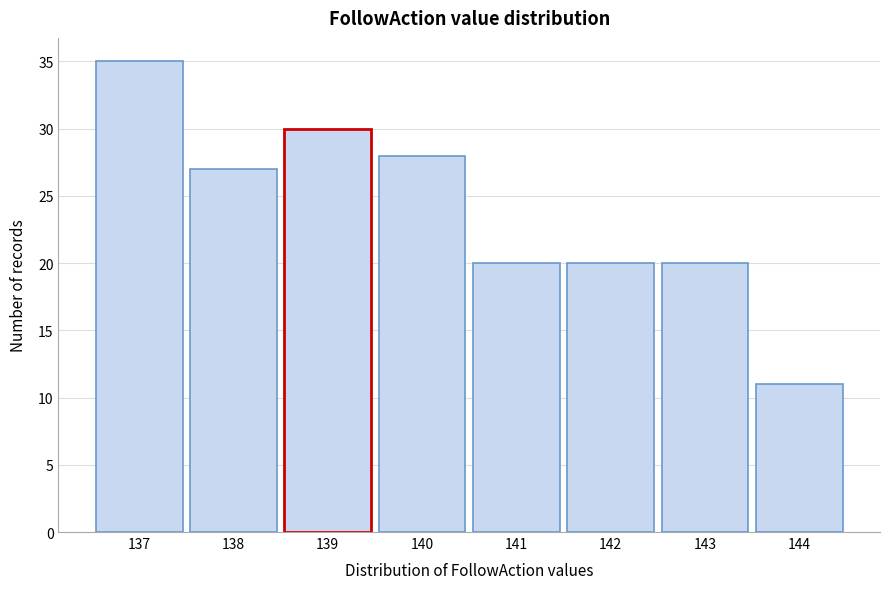

Reading left to right, transcribe this chart: for each bar, give the range it covers on the x-axis and its height. The values are not printed on the chart, so give them approximately, as read against the axis.

136.5 to 137.5: 35
137.5 to 138.5: 27
138.5 to 139.5: 30
139.5 to 140.5: 28
140.5 to 141.5: 20
141.5 to 142.5: 20
142.5 to 143.5: 20
143.5 to 144.5: 11